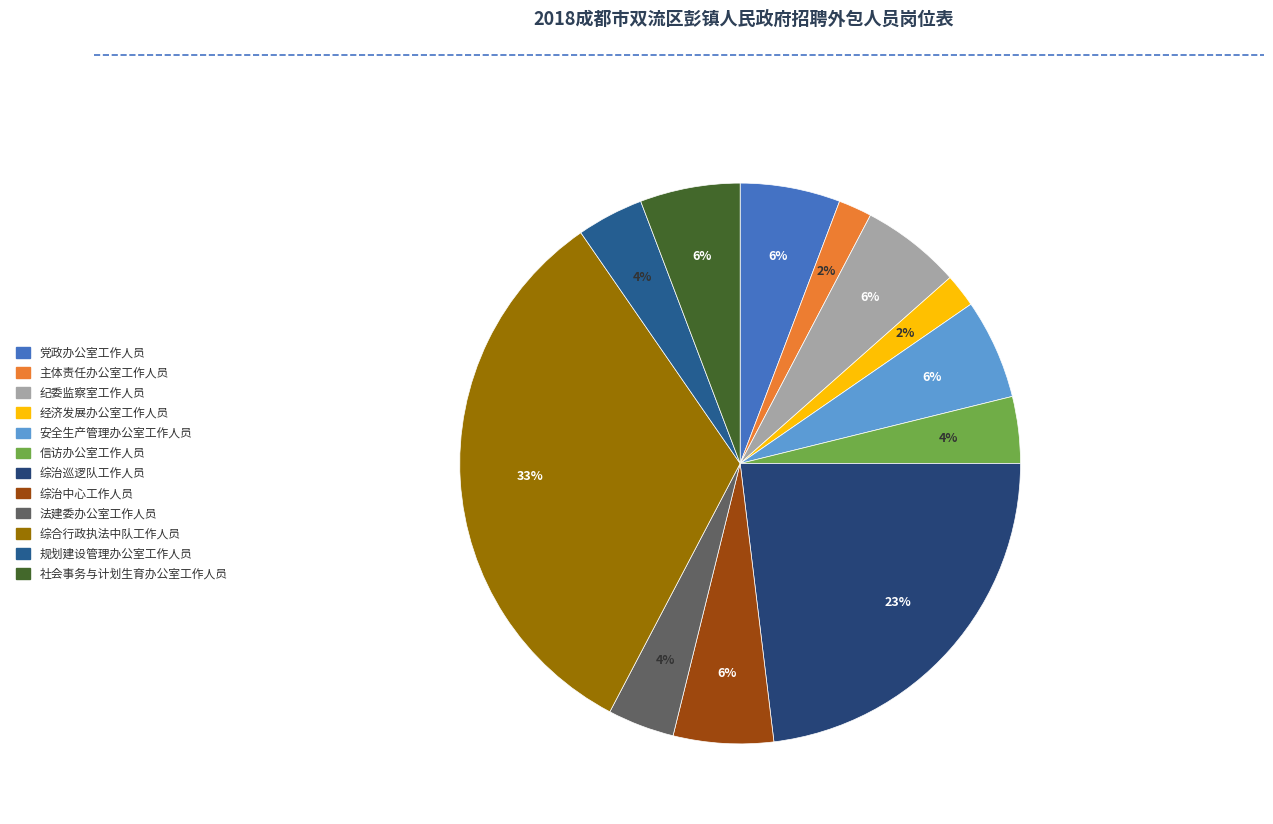

To the nearest percent, what is the combined percentage of 规划建设管理办公室工作人员 and 党政办公室工作人员?

10%